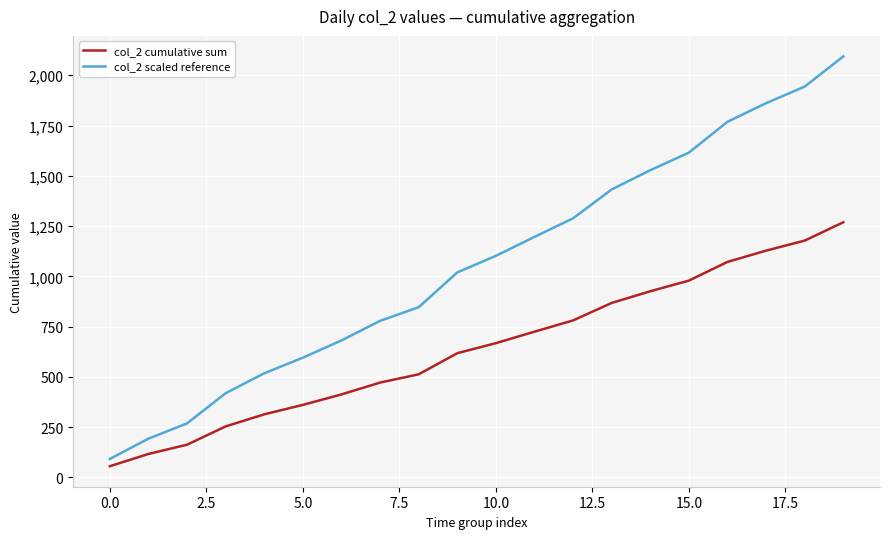

List the series in order of their overall mean, lowest first.

col_2 cumulative sum, col_2 scaled reference